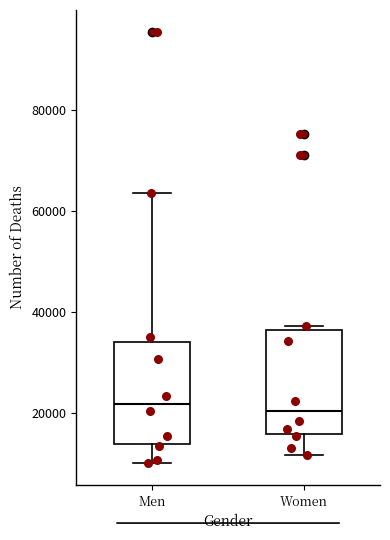

Reading left to right, transcribe this box plot: for each box, give where its median line is, the range the box spans, and where its two whiskers end, as read against the y-axis. The values are not printed on the chart, so give them approximately, as read against the axis.

Men: median 22000, box 14000 to 34000, whiskers 10000 to 64000
Women: median 20000, box 16000 to 36000, whiskers 12000 to 38000